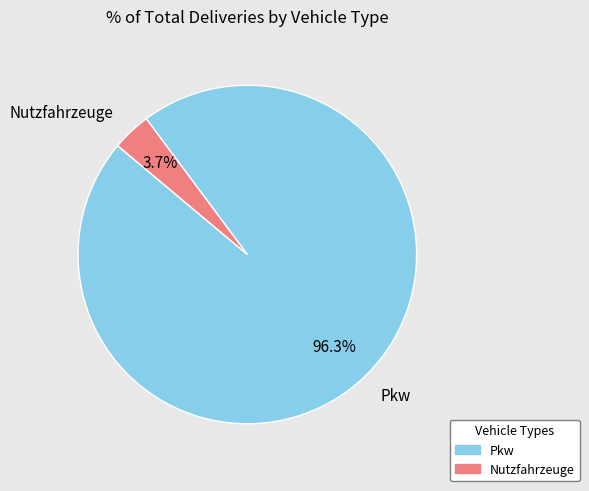

To the nearest percent, what percentage of the pie is Nutzfahrzeuge?

4%